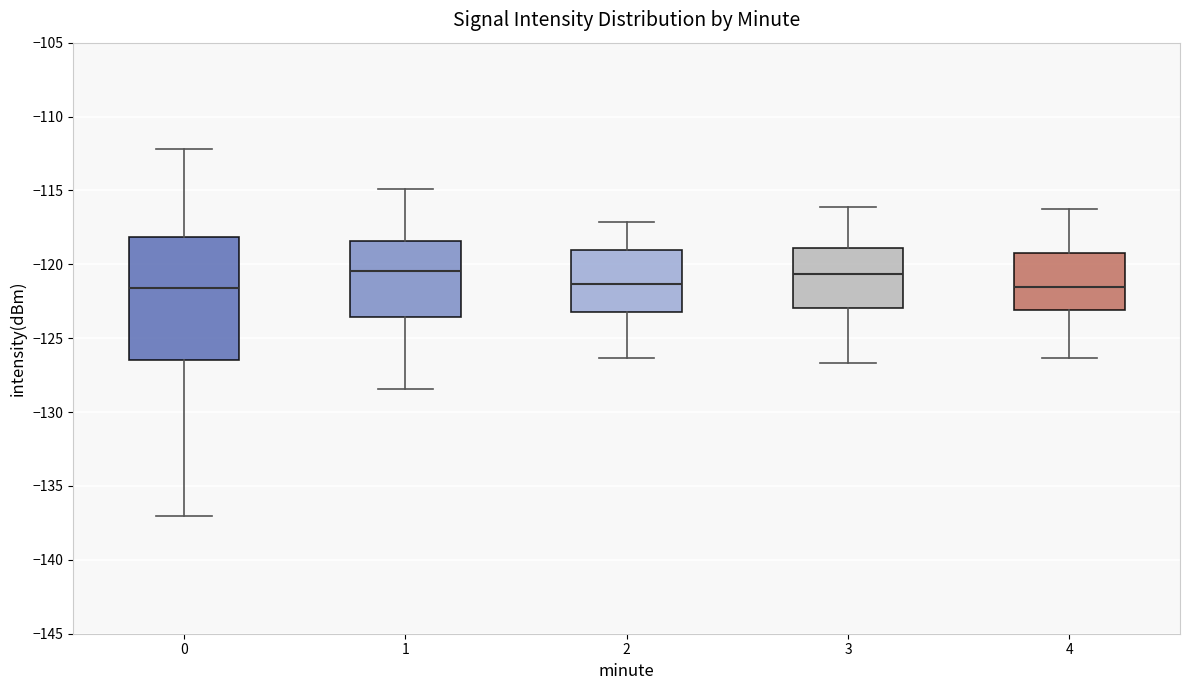

Which box is the tallest, from its lower edge to its upper edge?

0